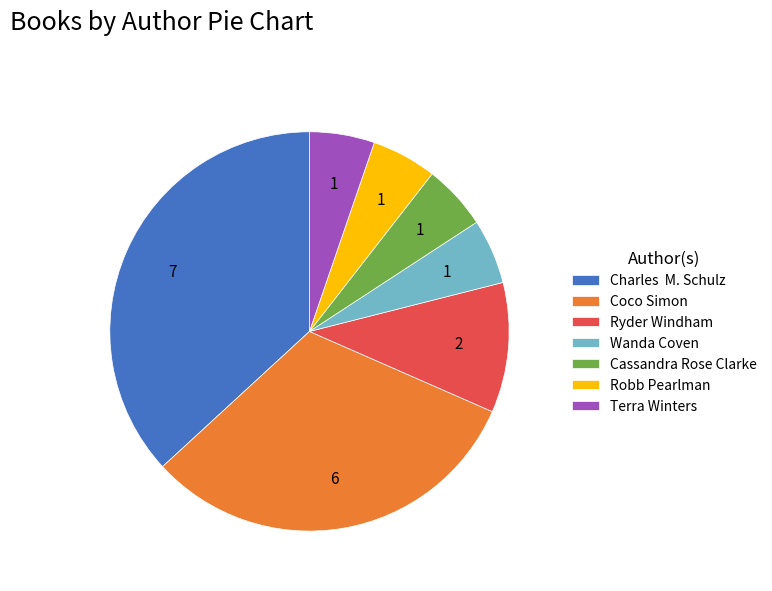

Is Coco Simon the majority of the pie?

No